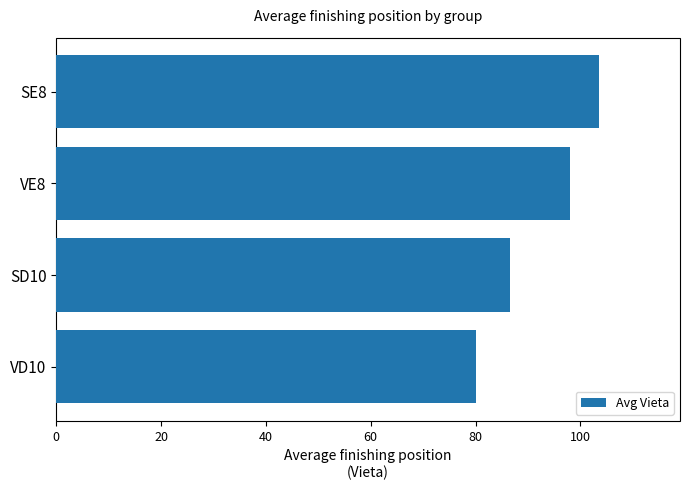

What is the greatest value displayed?

103.5